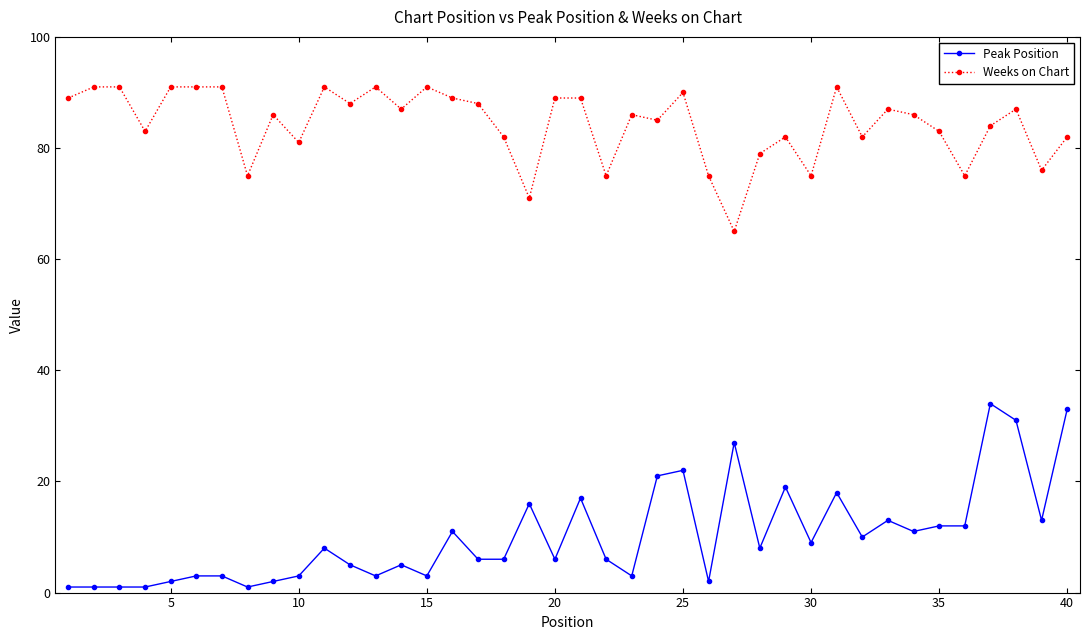

What is the average value of the Peak Position series?

10